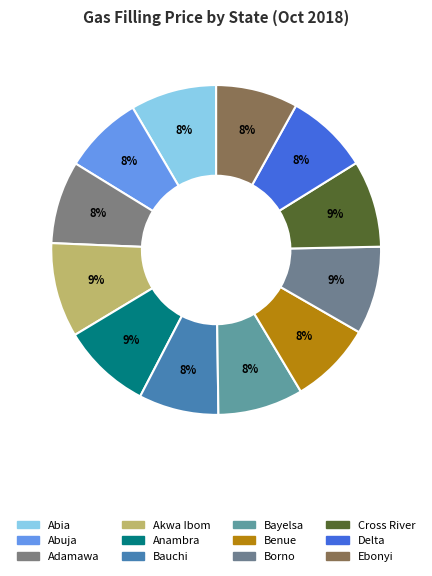

Count the number of slices in the pie.

12